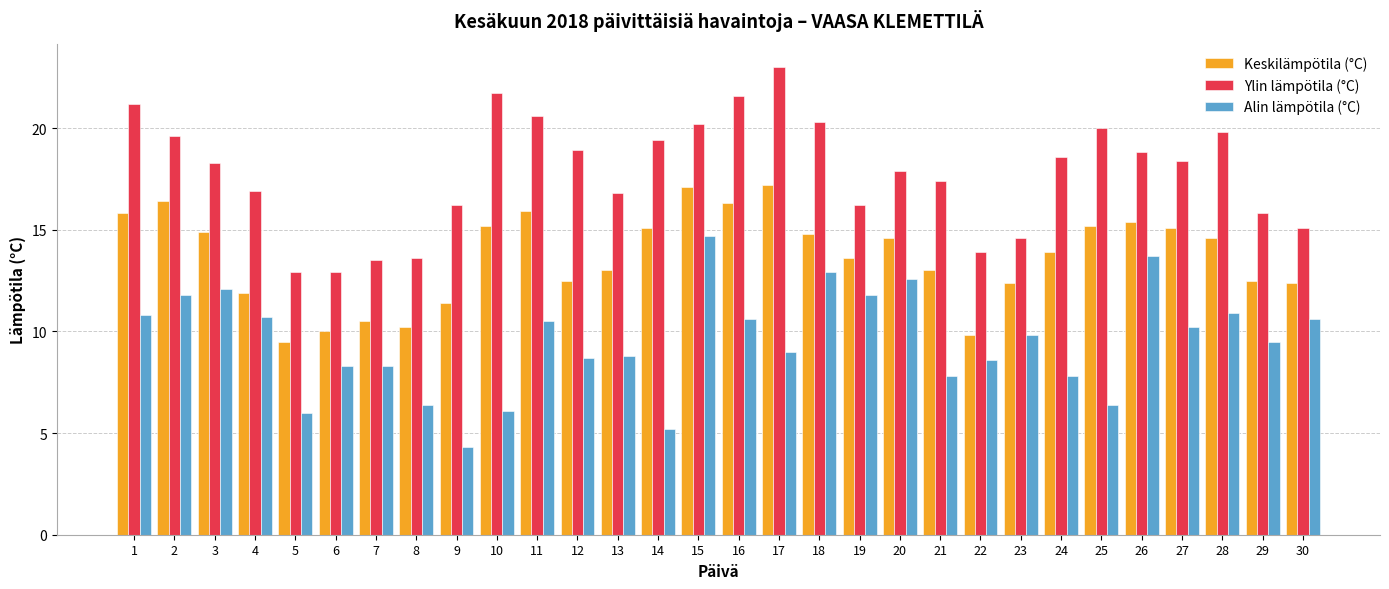

Are the bars horizontal?

No